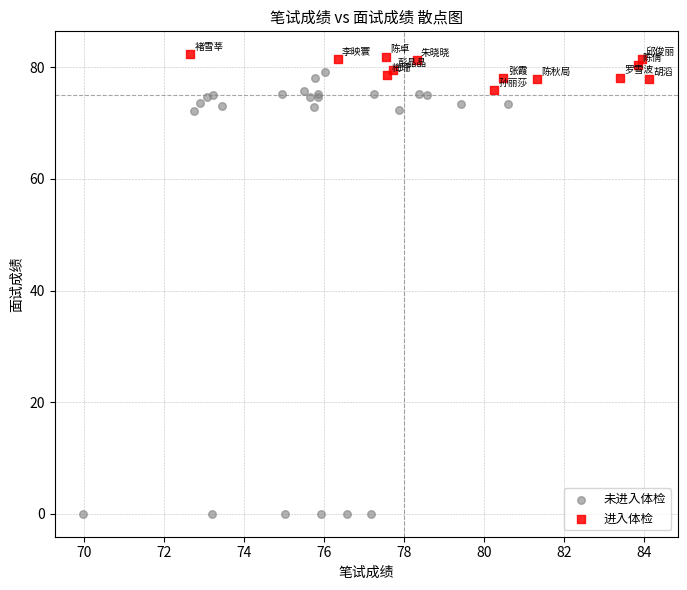

Which series has the largest Y range (max minus min)?

未进入体检